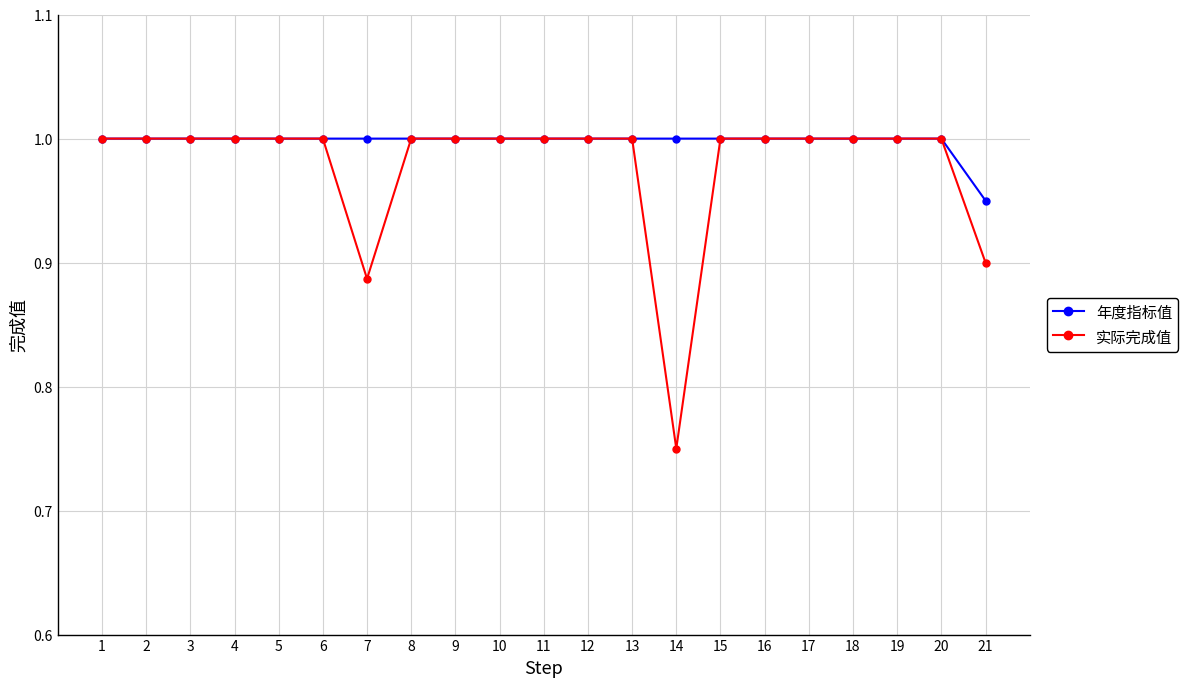

What is the total value across all series at 17?

2.0